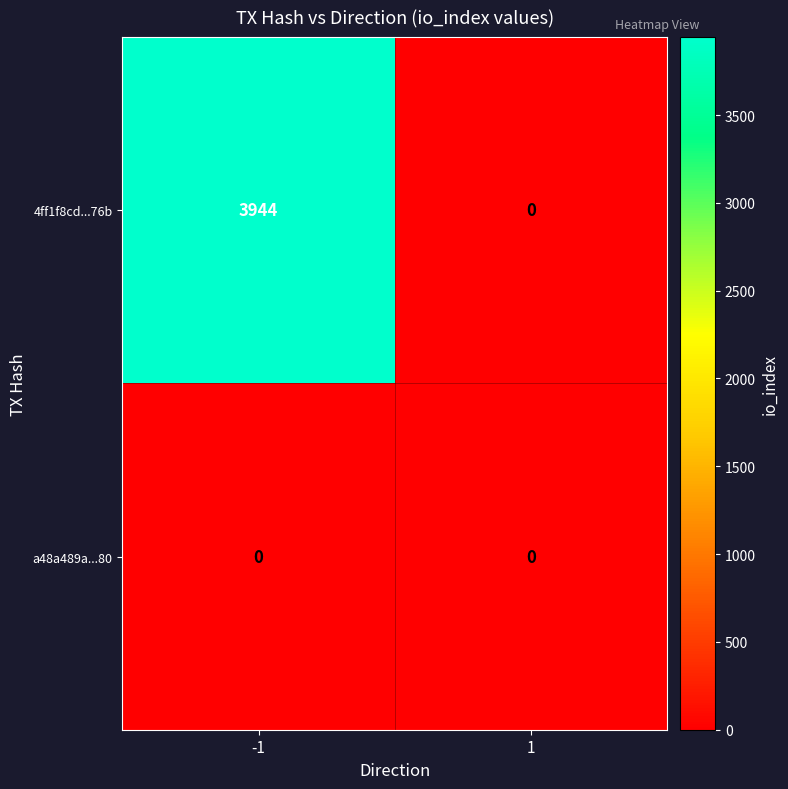

Reading right to left, transcribe all the data shown in this chart.

4ff1f8cd...76b: 1=0	-1=3944
a48a489a...80: 1=0	-1=0